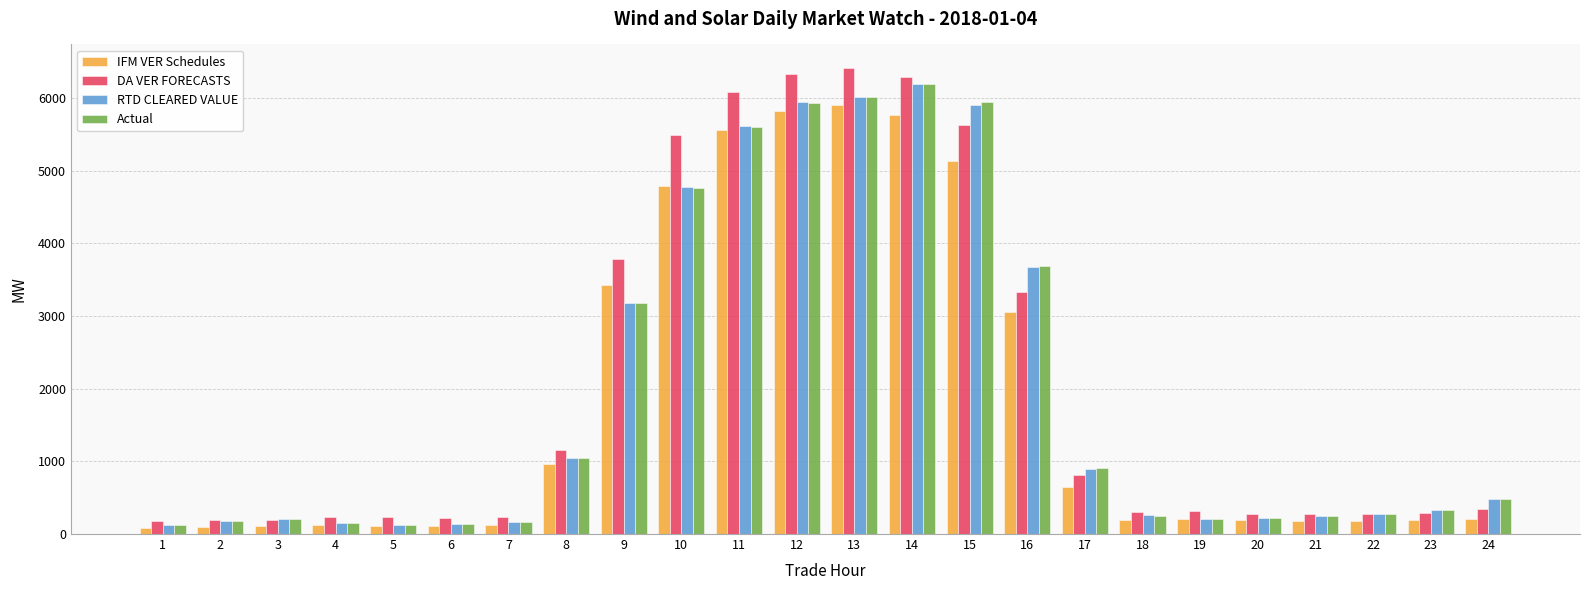

The value of RTD CLEARED VALUE at 9 is 5512.7. True or false?

False